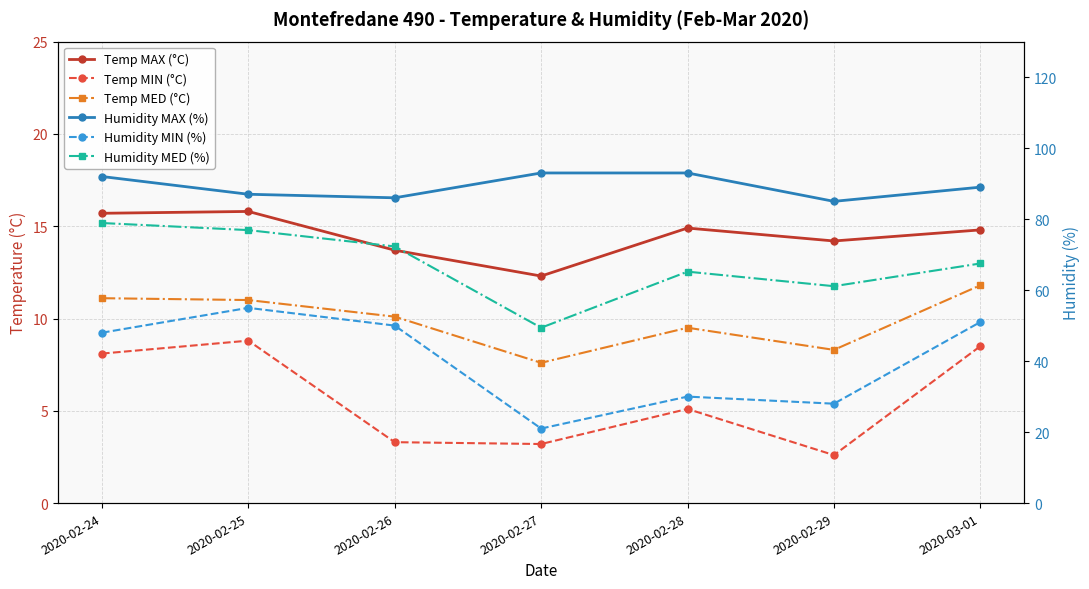

Does the chart display data point markers on the line(s)?

Yes